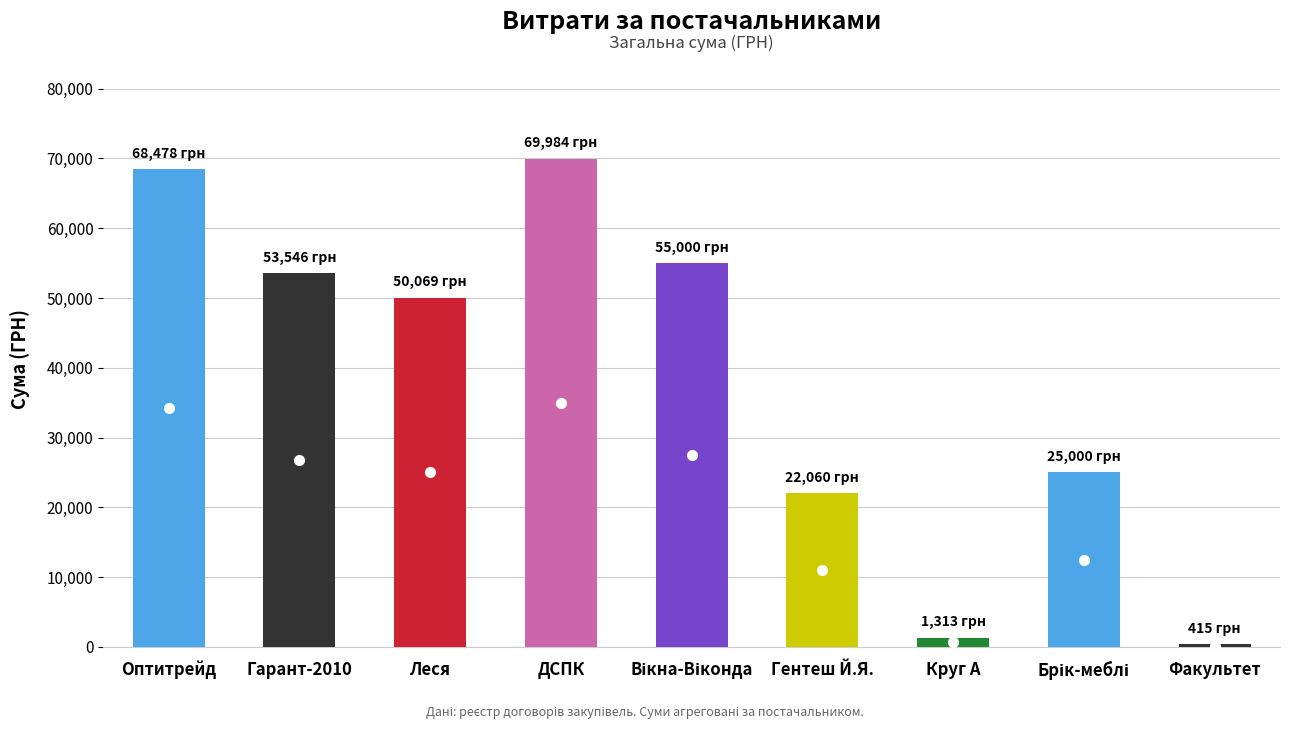

How many bars are there in total?

9